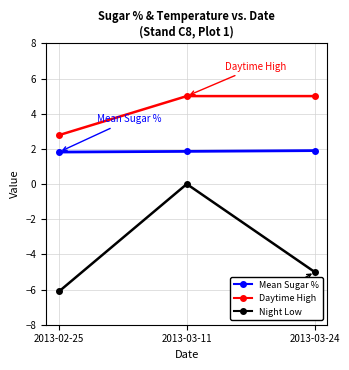

What is the difference between the Night Low values at 2013-03-11 and 2013-03-24?

5.0